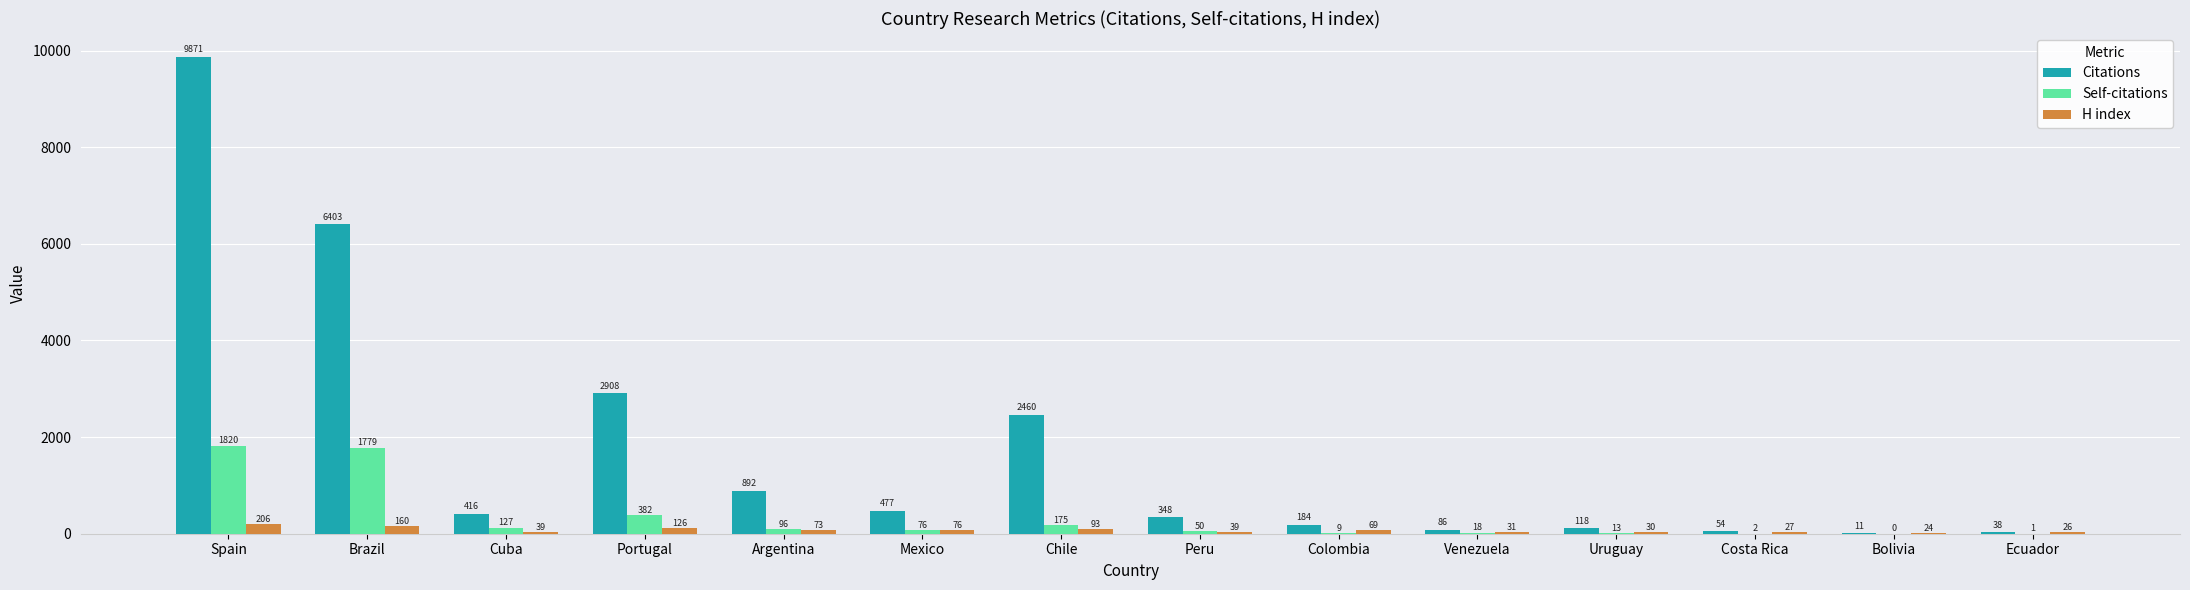

How many positive values does the Self-citations series have?

13